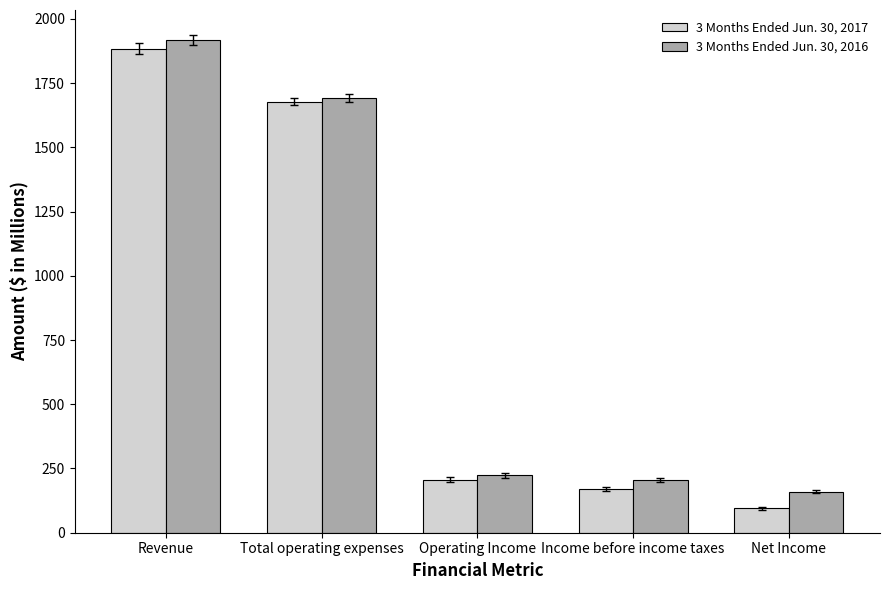

True or false: 3 Months Ended Jun. 30, 2016 has a value of 579.9 at Revenue.

False